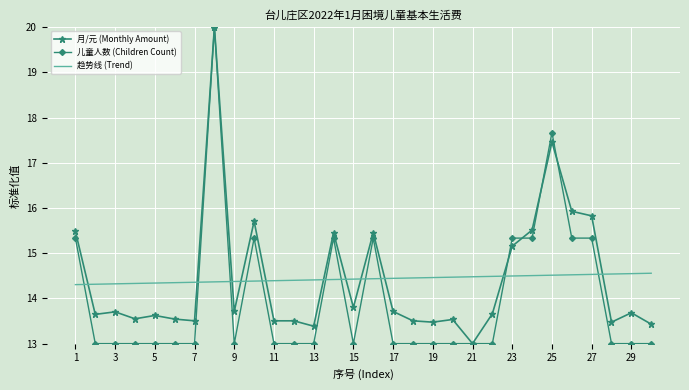

True or false: 趋势线 (Trend) and 儿童人数 (Children Count) intersect in this chart.

True